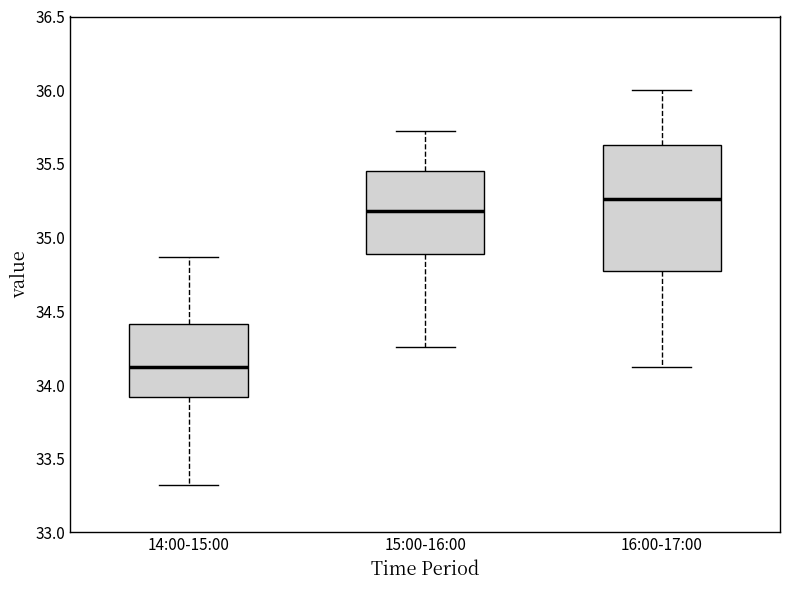

Where is the lower edge of the box for 16:00-17:00 on the y-axis? The values are not printed on the chart, so give them approximately, as read against the axis.

34.75